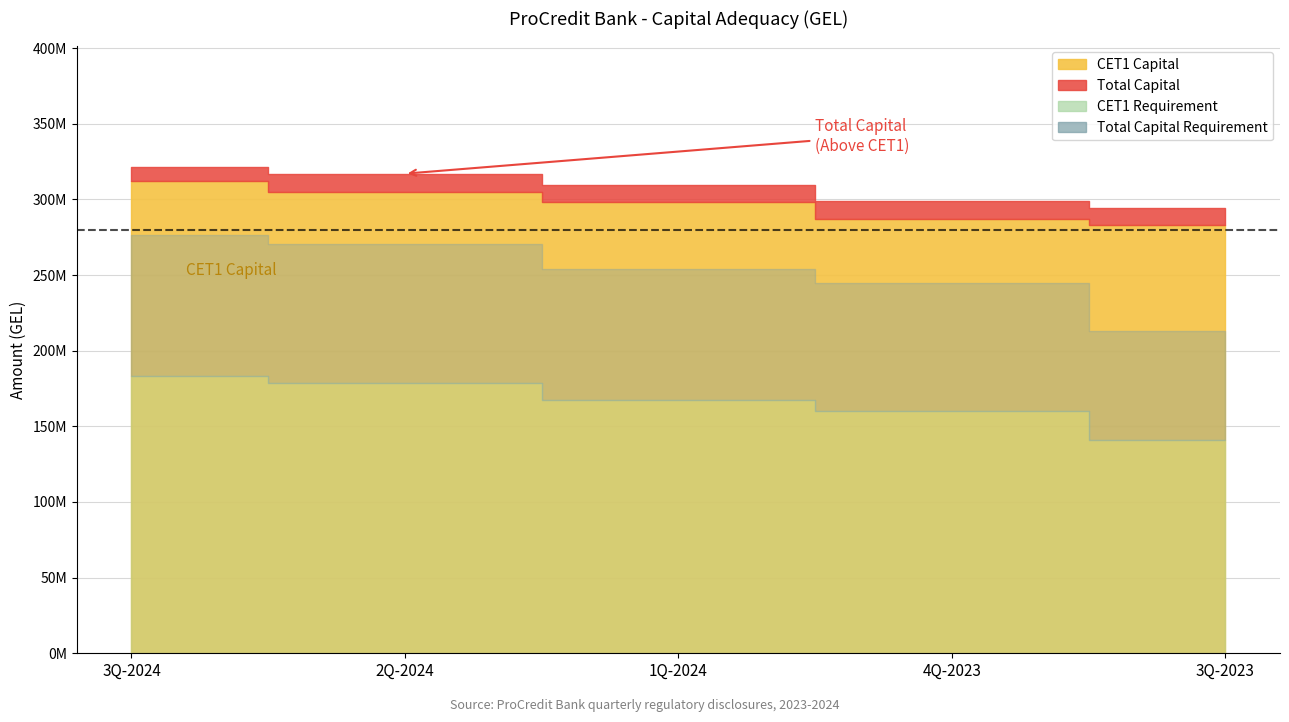

Does the chart display data point markers on the line(s)?

No